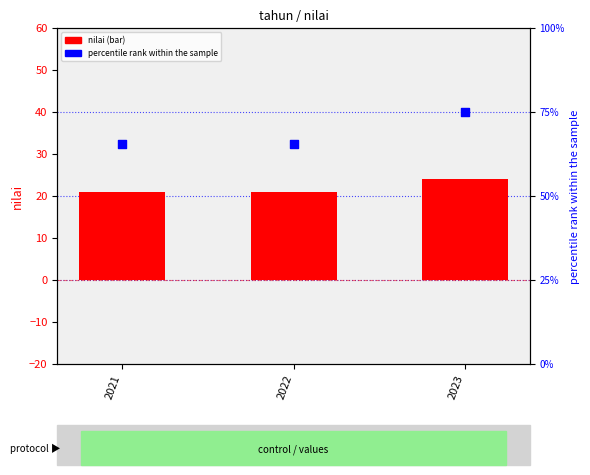

What are all the series names shown in the legend?

nilai (bar), percentile rank